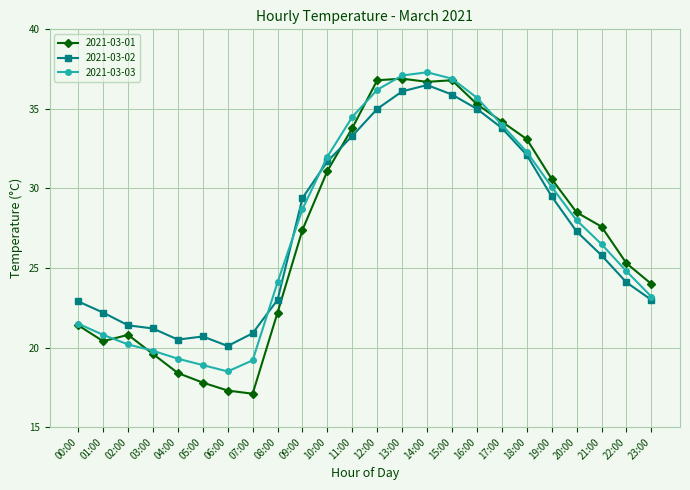

What is the minimum value shown in the chart?

17.1